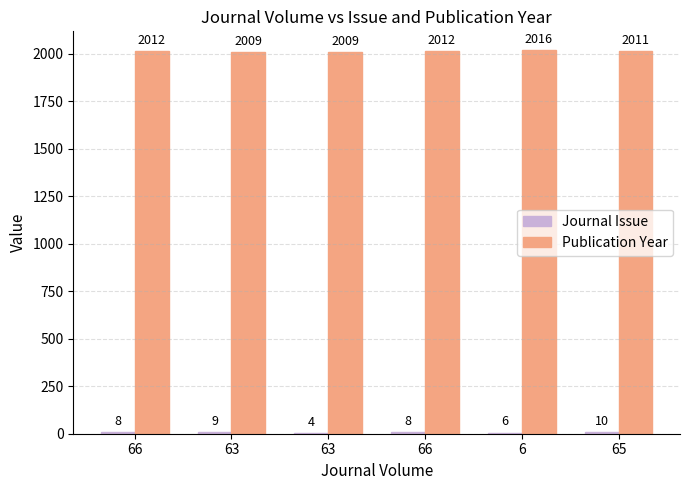

Which series has the widest spread of values?

Publication Year